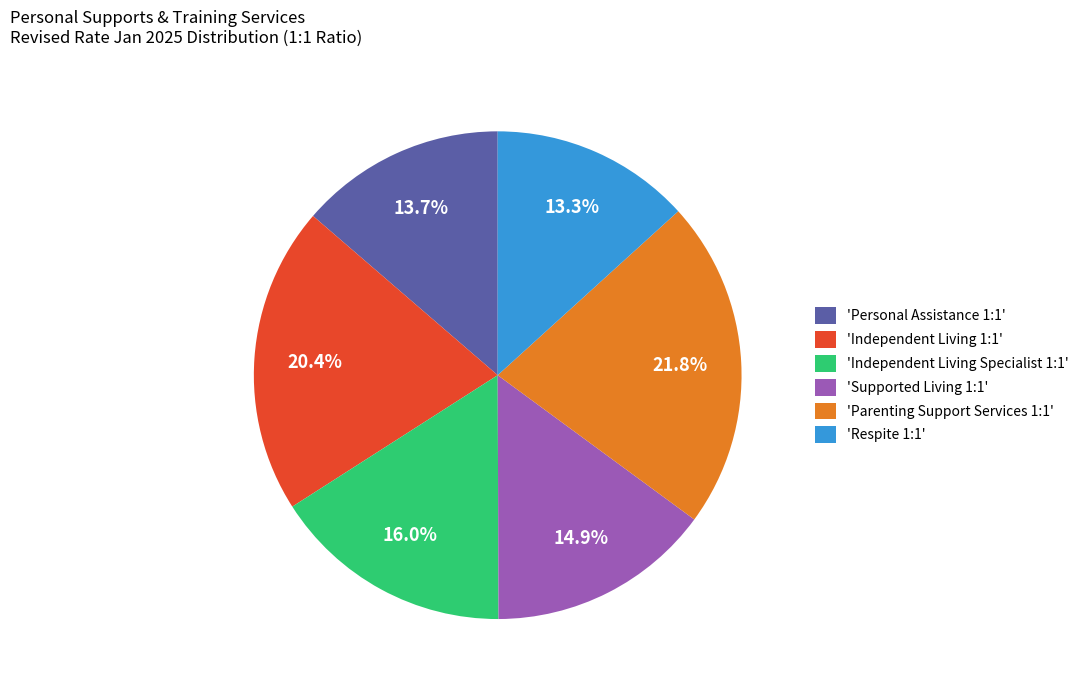

Count the number of slices in the pie.

6